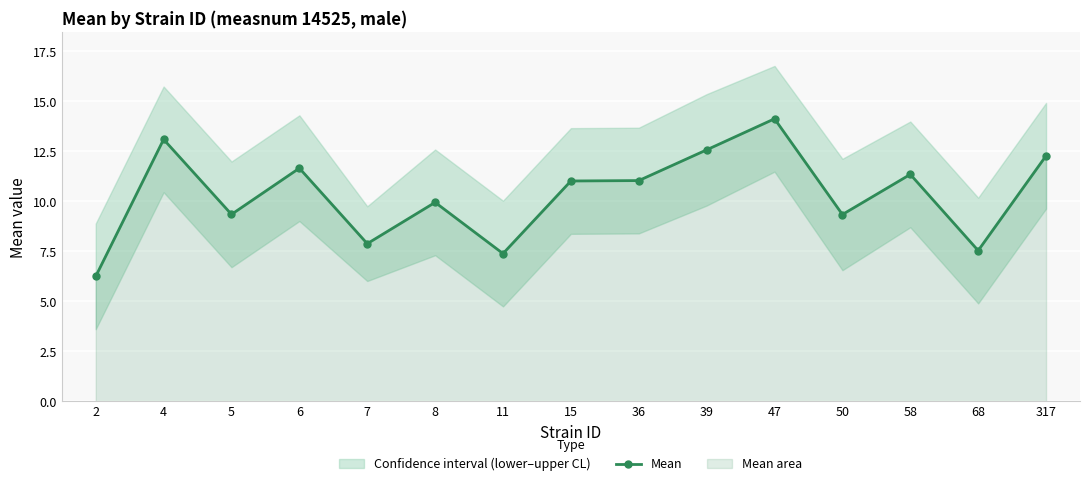

How many values in the Mean series are below 11?

7